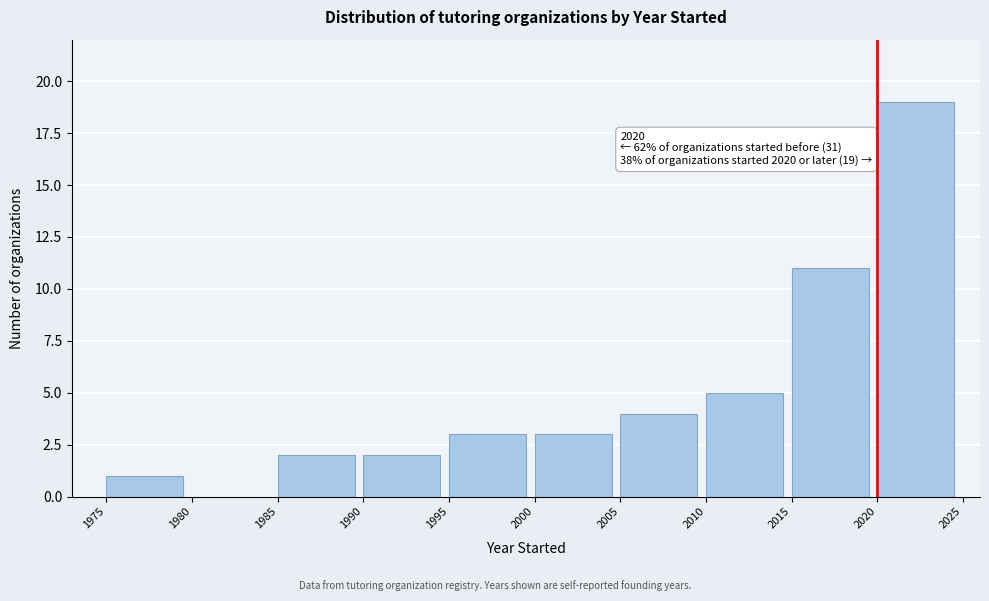

Over which range of the x-axis is the bar tallest?

2020 to 2025